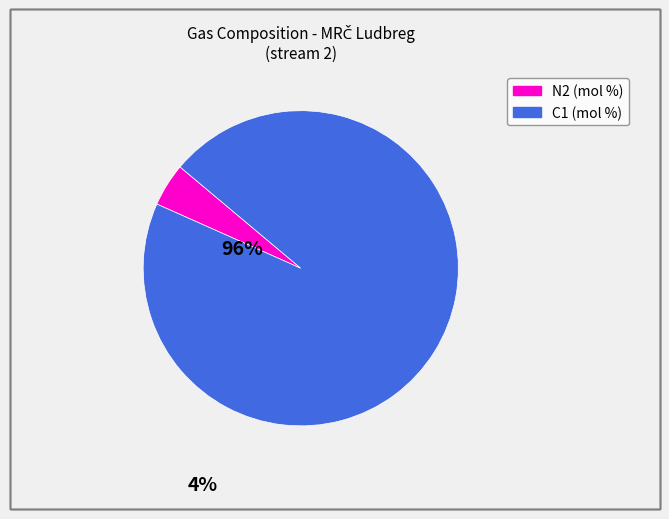

The N2 slice represents 18% of the pie. True or false?

False